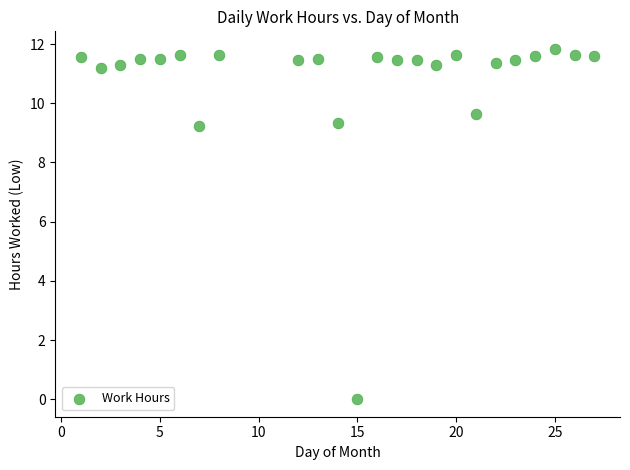

What is the range of Y values (max minus min)?

11.8